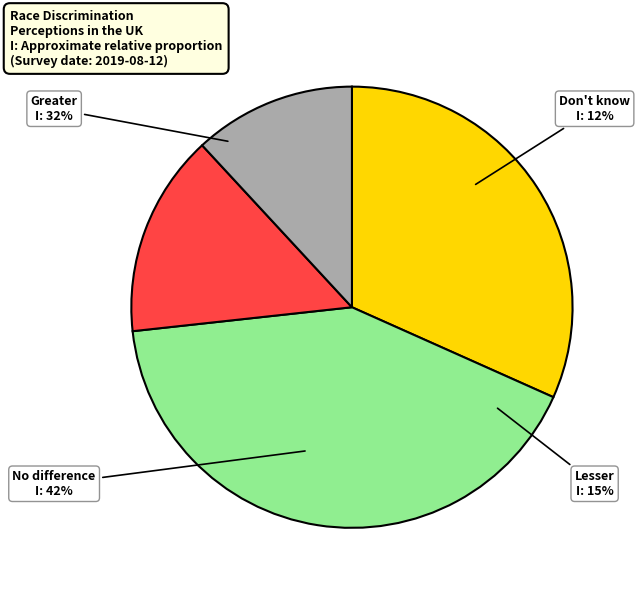

Do No difference and Don't know together represent more than half of the pie?

Yes